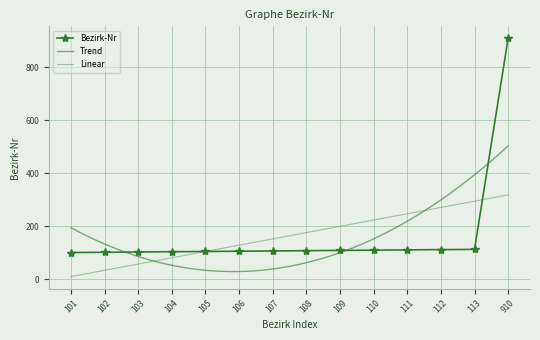

Reading left to right, list all the values displayed in this chart.

101=101	102=102	103=103	104=104	105=105	106=106	107=107	108=108	109=109	110=110	111=111	112=112	113=113	910=910